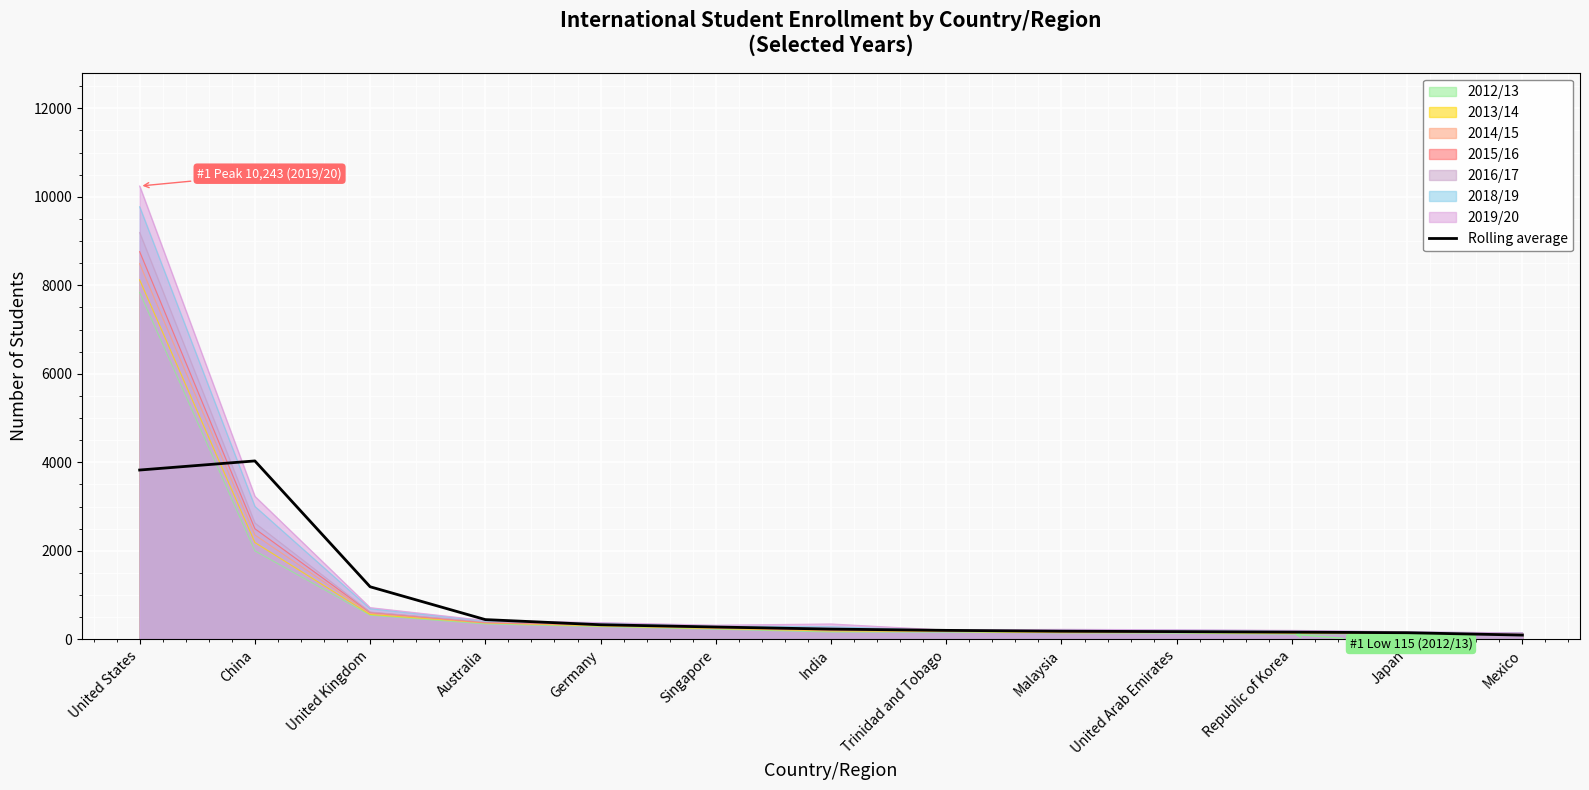

Reading left to right, list all the values displayed in this chart.

United States=3824.5	China=4030.2	United Kingdom=1186.1	Australia=444.0	Germany=327.6	Singapore=276.5	India=229.4	Trinidad and Tobago=200.7	Malaysia=181.7	United Arab Emirates=172.5	Republic of Korea=160.6	Japan=147.5	Mexico=93.6